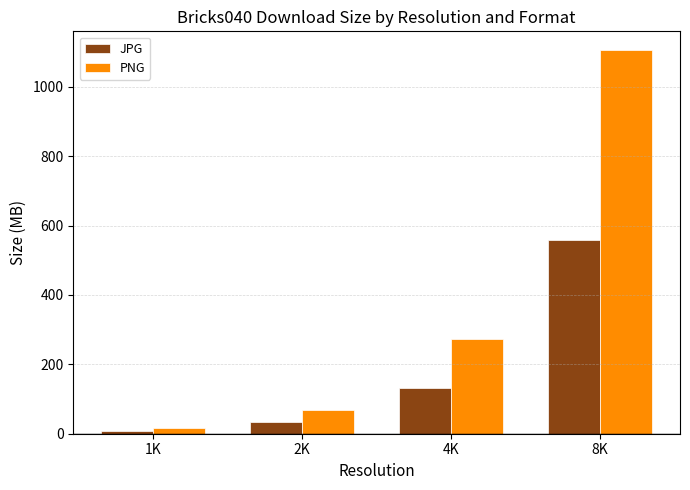

Where is JPG nearest to the value 283?

4K